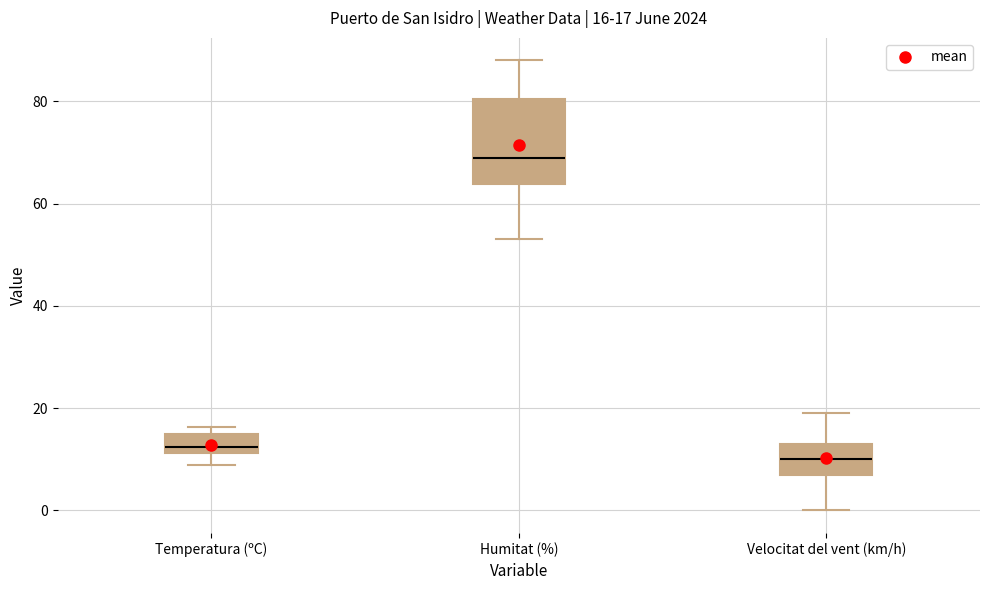

Which box's median line is the lowest?

Velocitat del vent (km/h)